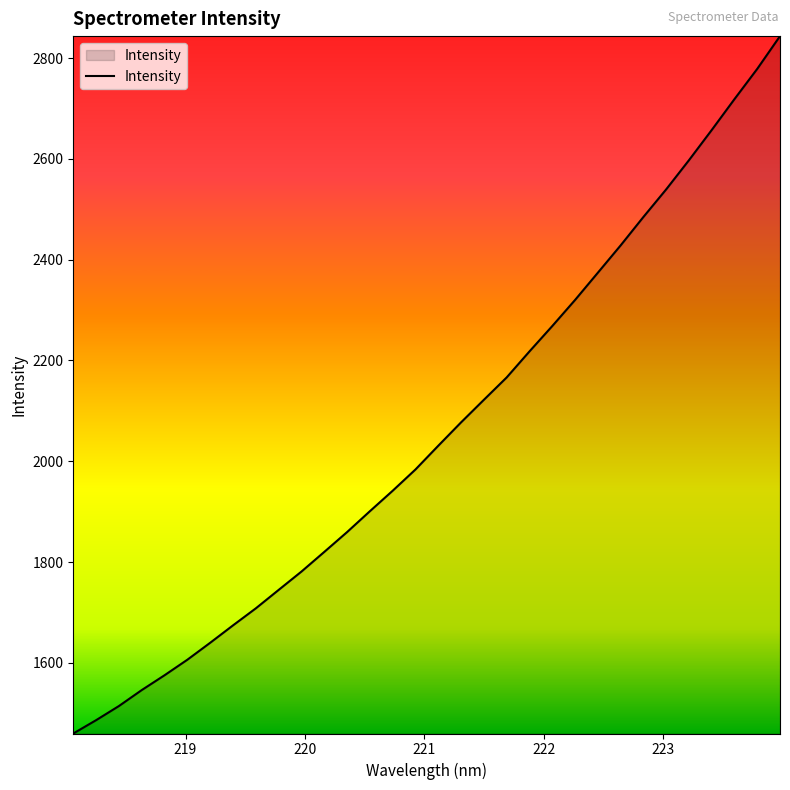

Count the number of categories in the chart.

32